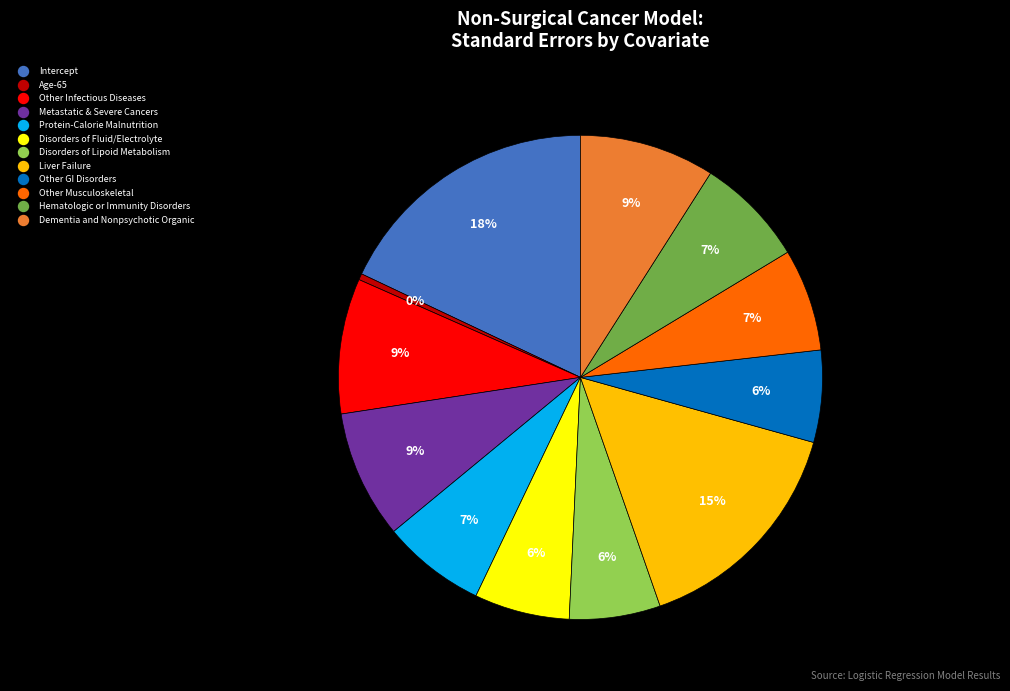

Which has a higher value, Hematologic or Immunity Disorders or Disorders of Lipoid Metabolism?

Hematologic or Immunity Disorders